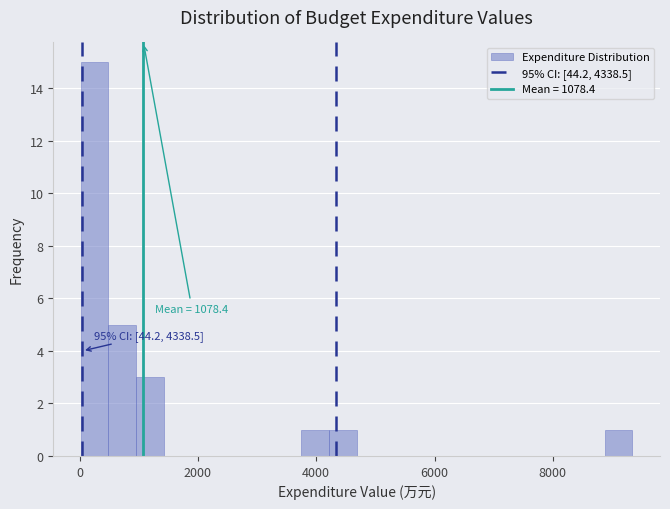

Around what value on the x-axis is the tallest bar? Give the approximate position of its centre, as read against the axis.

200